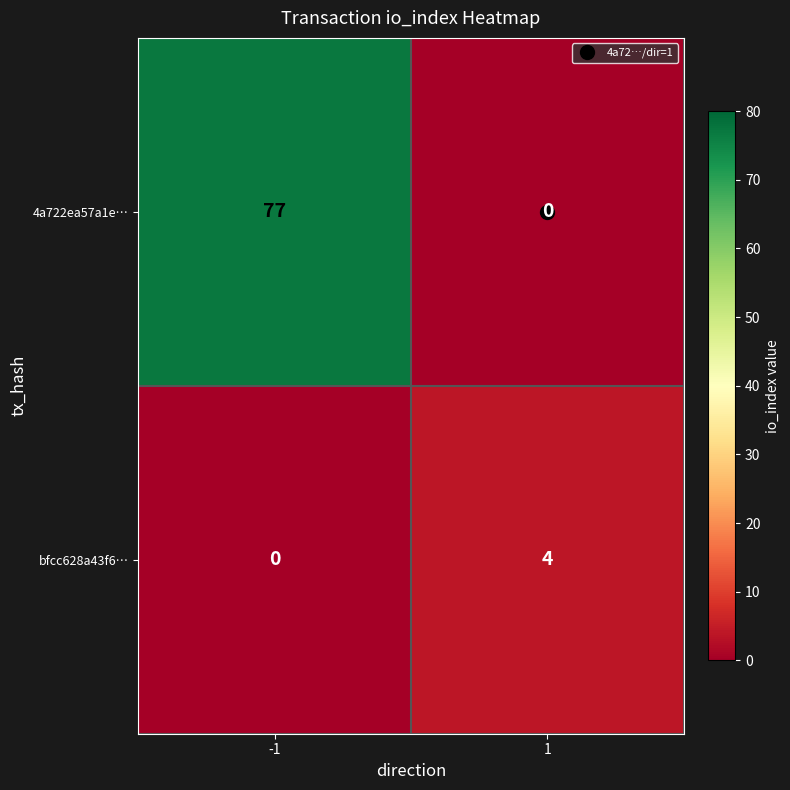

Which series changed the most between -1 and 1?

4a722ea57a1e…